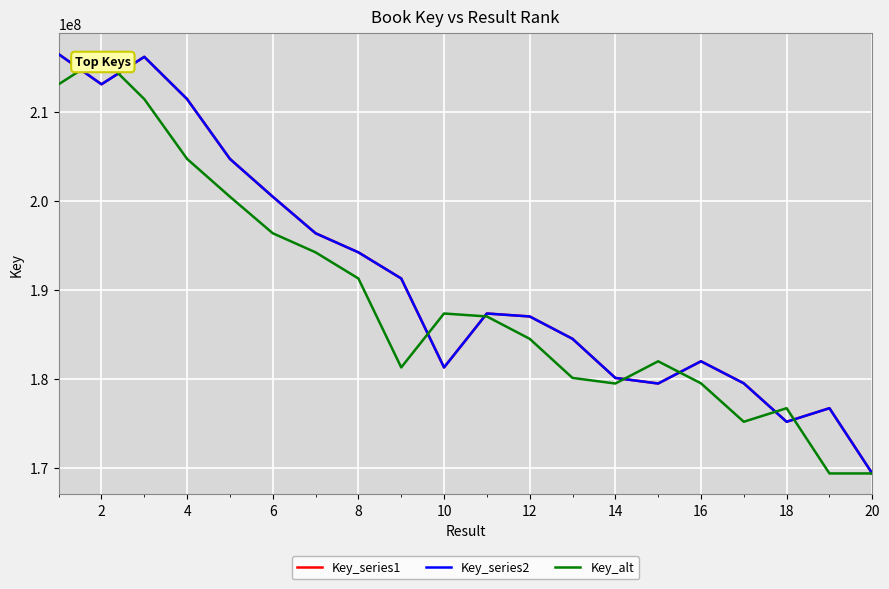

Is it true that Key_series1 equals 82882088 at 18?

False